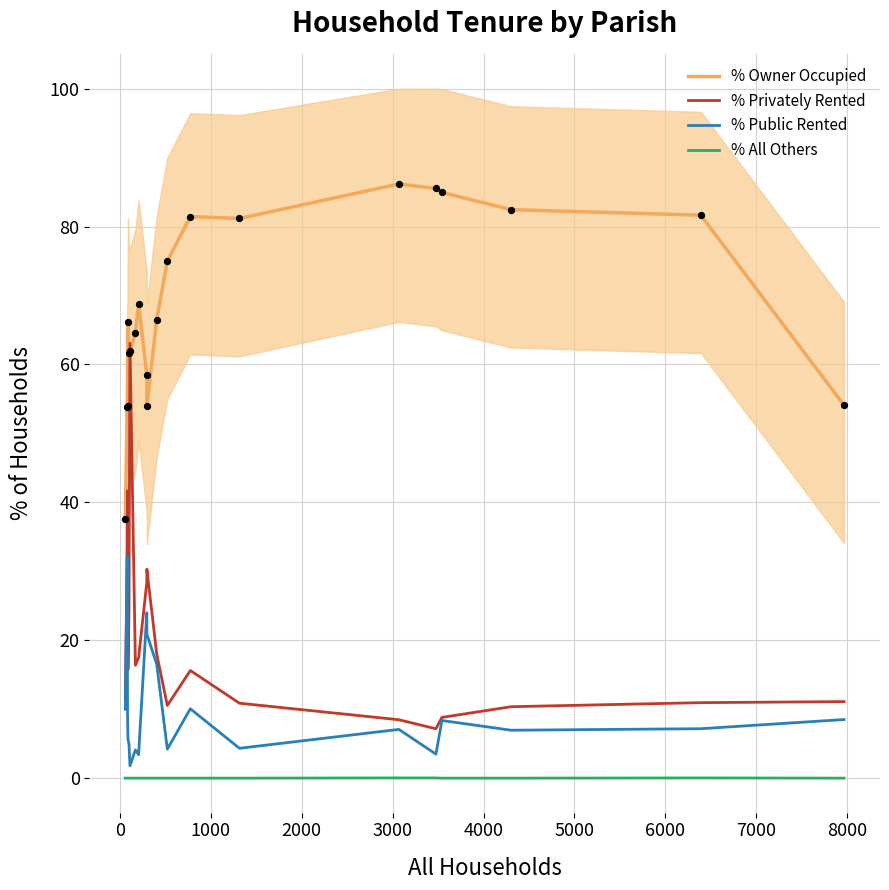

Which series has the widest spread of Y values?

% Privately Rented